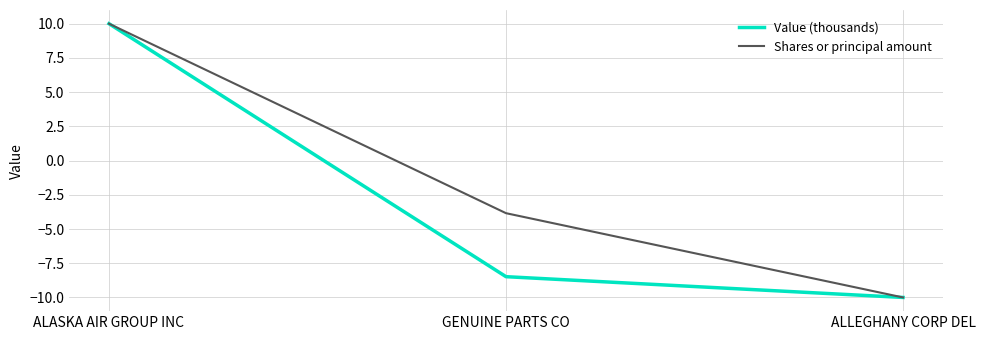

What is the average value of the Shares or principal amount series?

-1.3